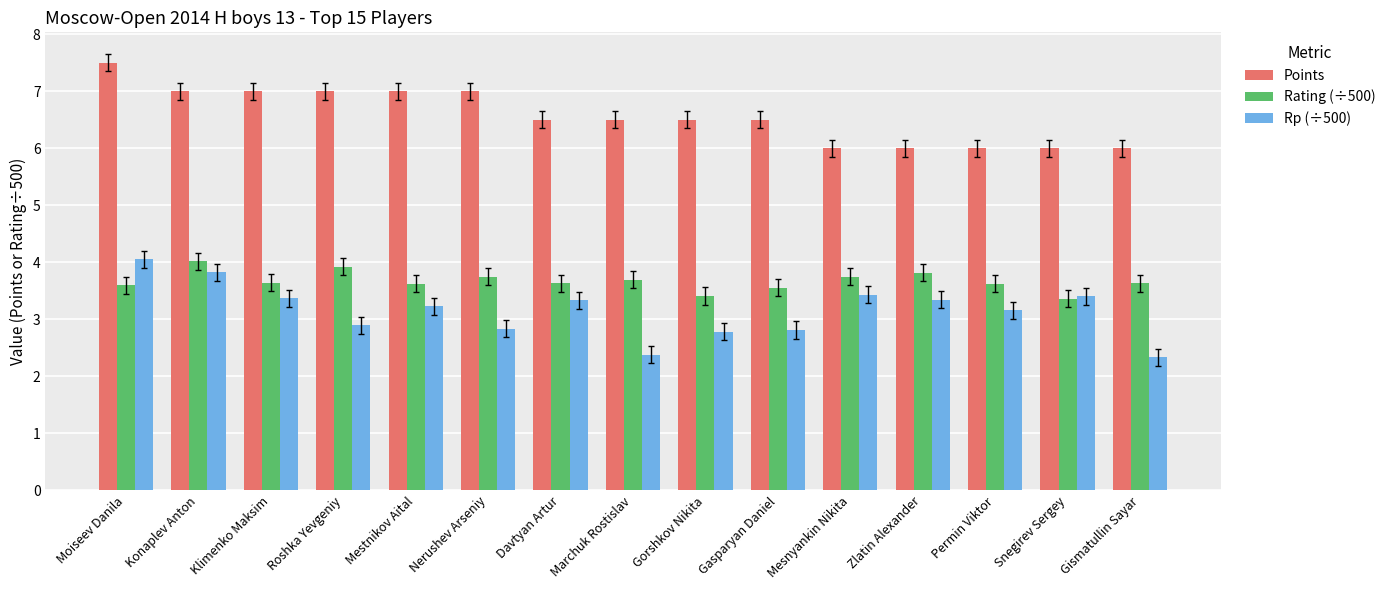

At Zlatin Alexander, list the series in order from largest to smallest.

Points, Rating (÷500), Rp (÷500)